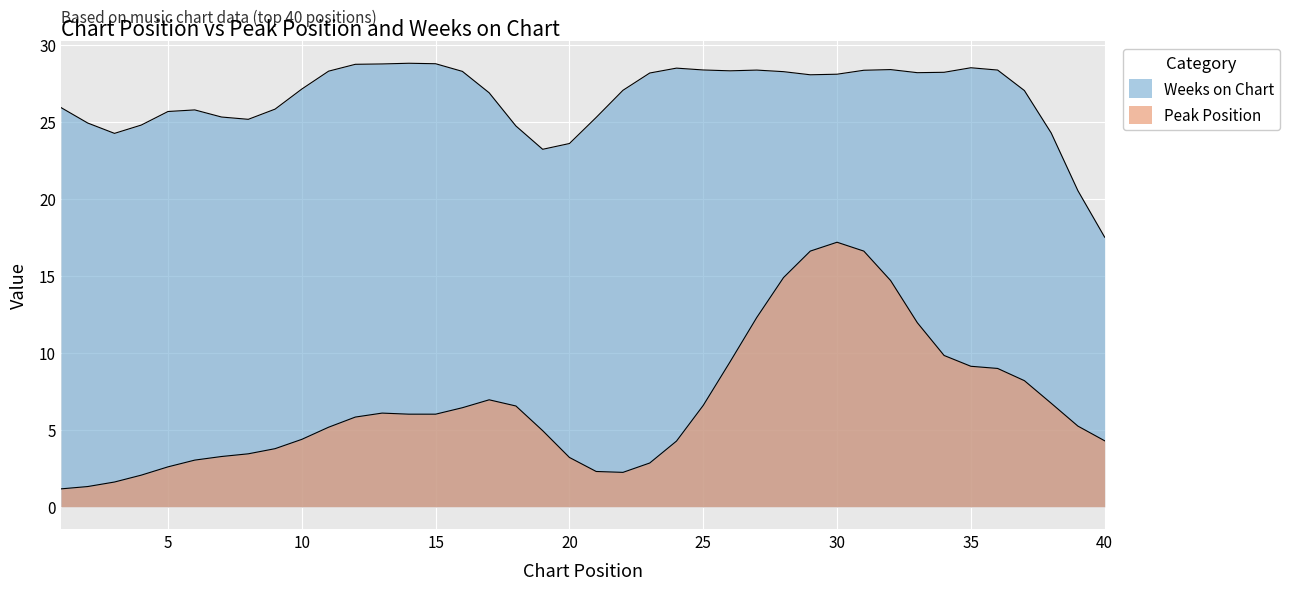

At which category is the sum across all series the highest?

31